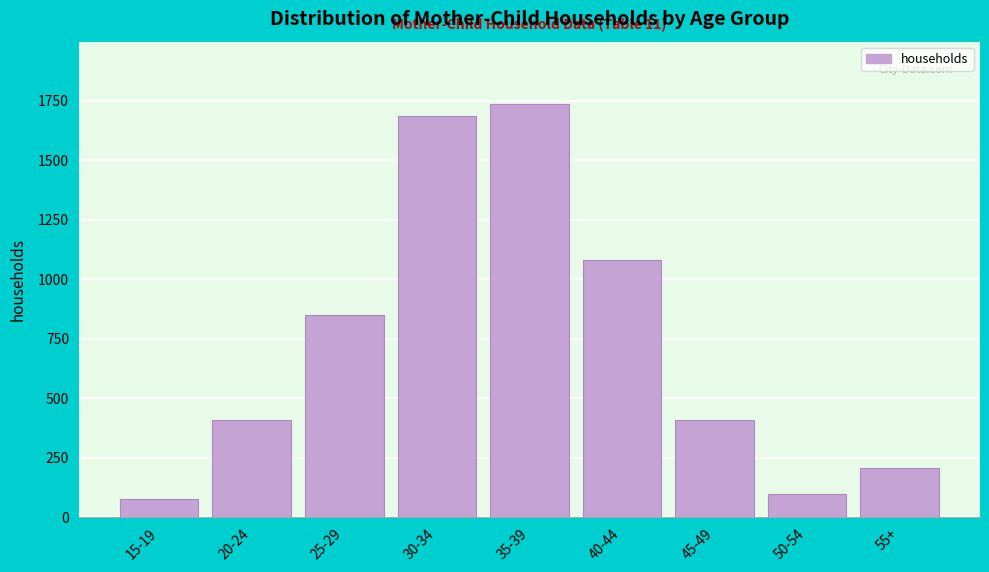

What is the smallest value displayed?

74